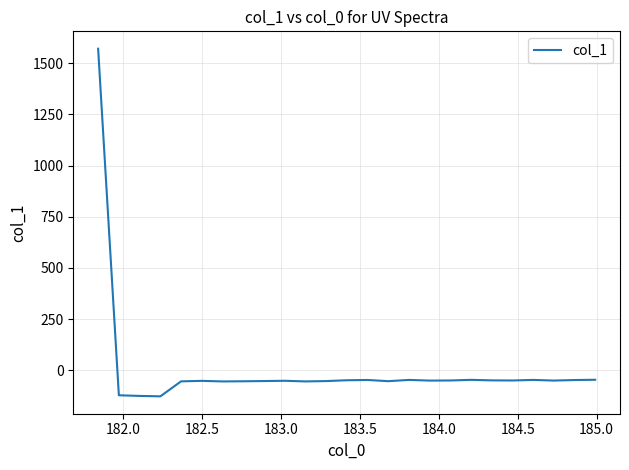

Count the number of values greater than -50.

9